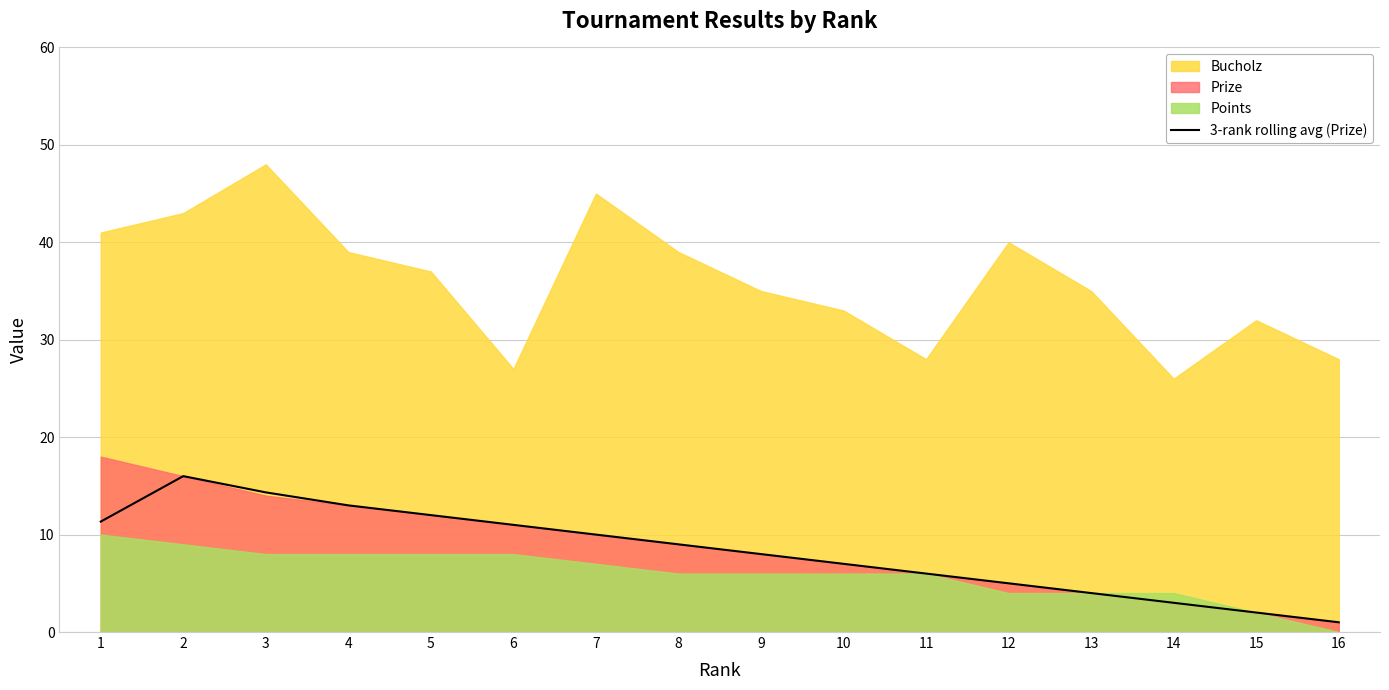

The value at 13 is 4.0. True or false?

True